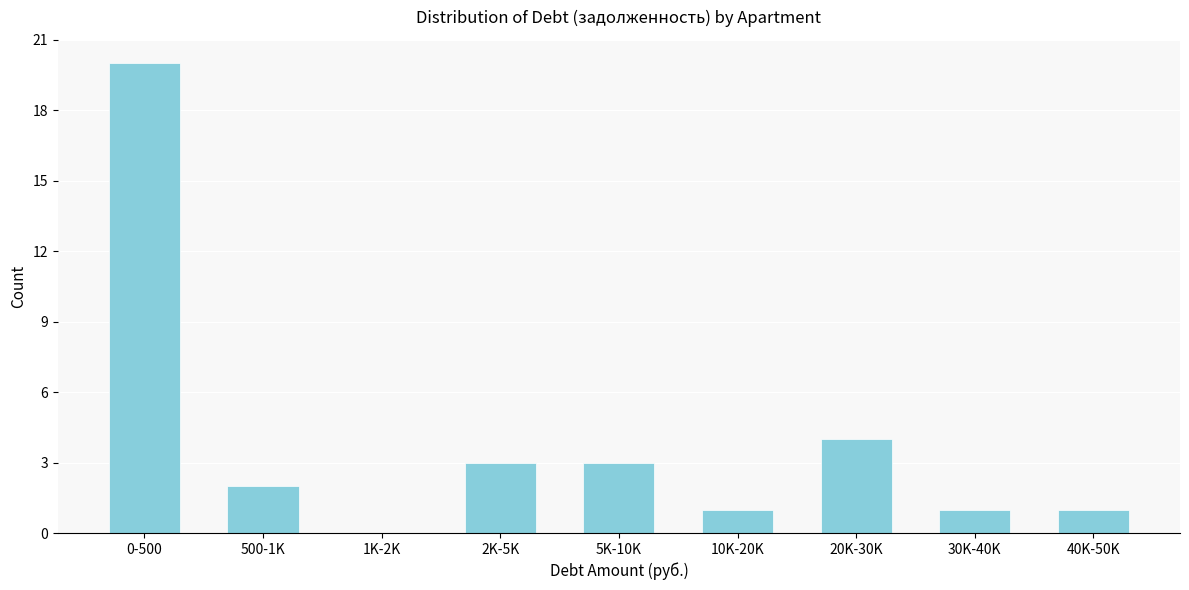

Reading left to right, extract all data points from this chart.

0-500=20	500-1K=2	1K-2K=0	2K-5K=3	5K-10K=3	10K-20K=1	20K-30K=4	30K-40K=1	40K-50K=1